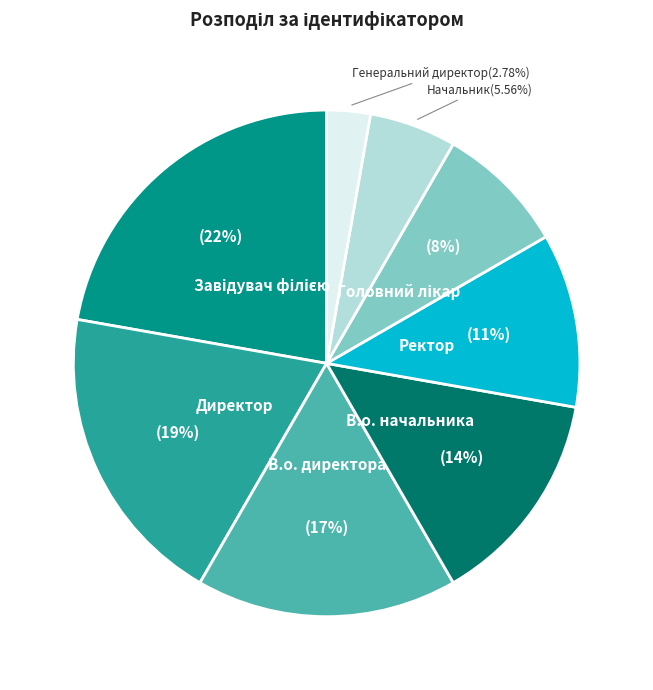

Combined, what portion of the pie is Начальник and Директор?

25.0%